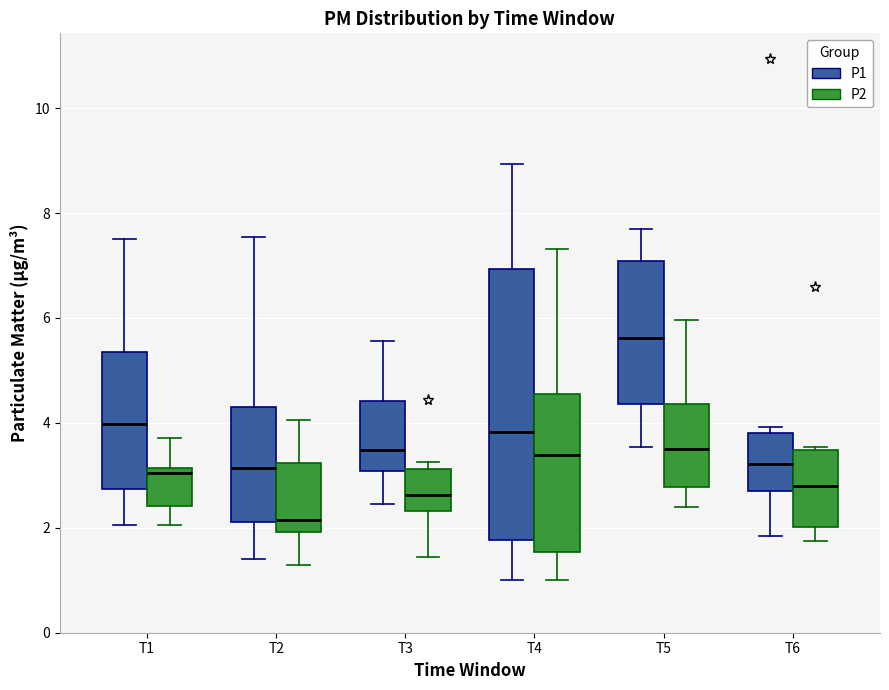

Where does the upper whisker of the box for T4 (P1) end on the y-axis? The values are not printed on the chart, so give them approximately, as read against the axis.

9.0